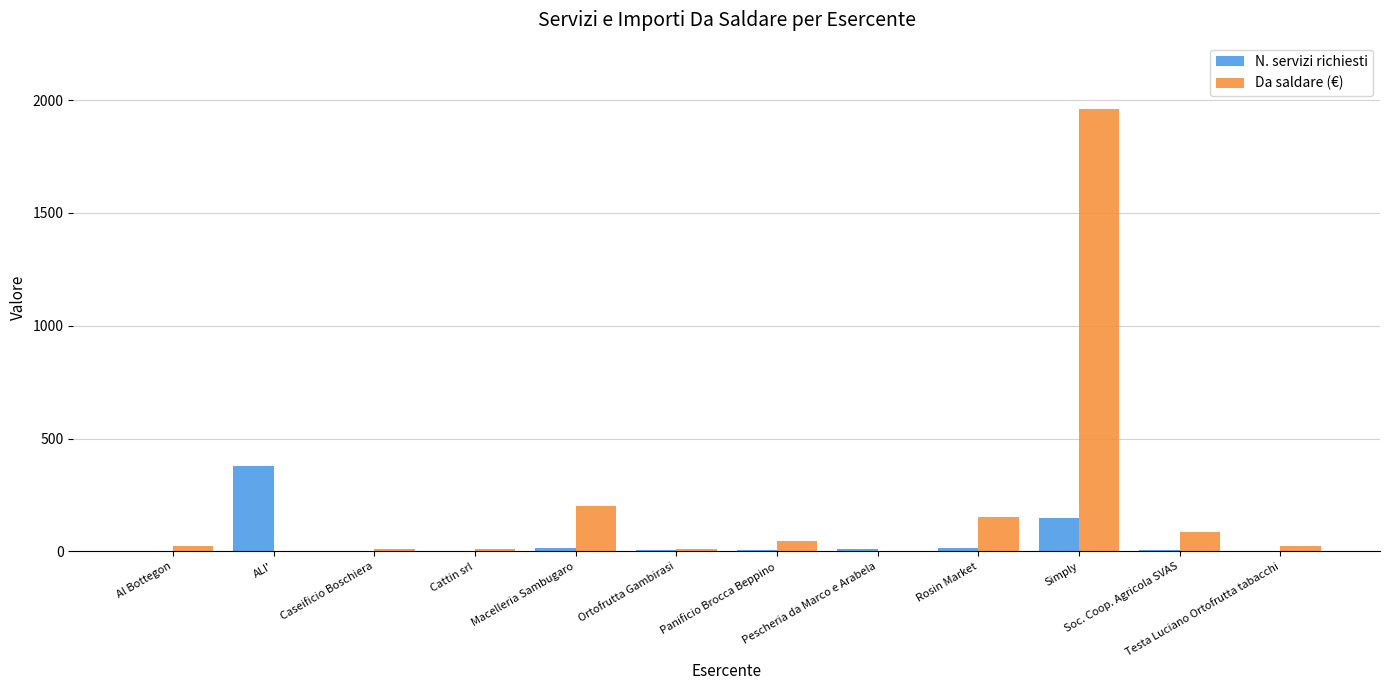

Which series has the largest total across all categories?

Da saldare (€)